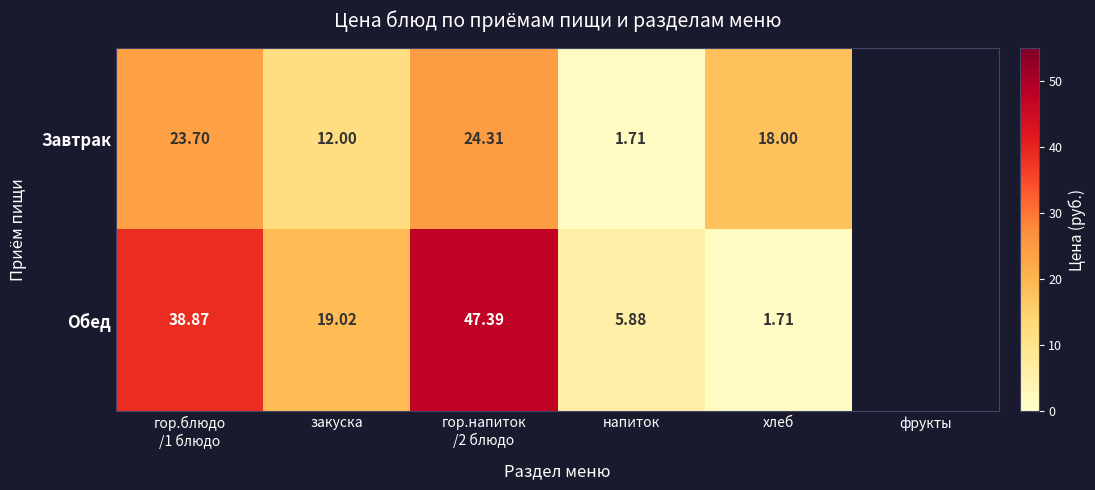

How many series are shown in this chart?

2